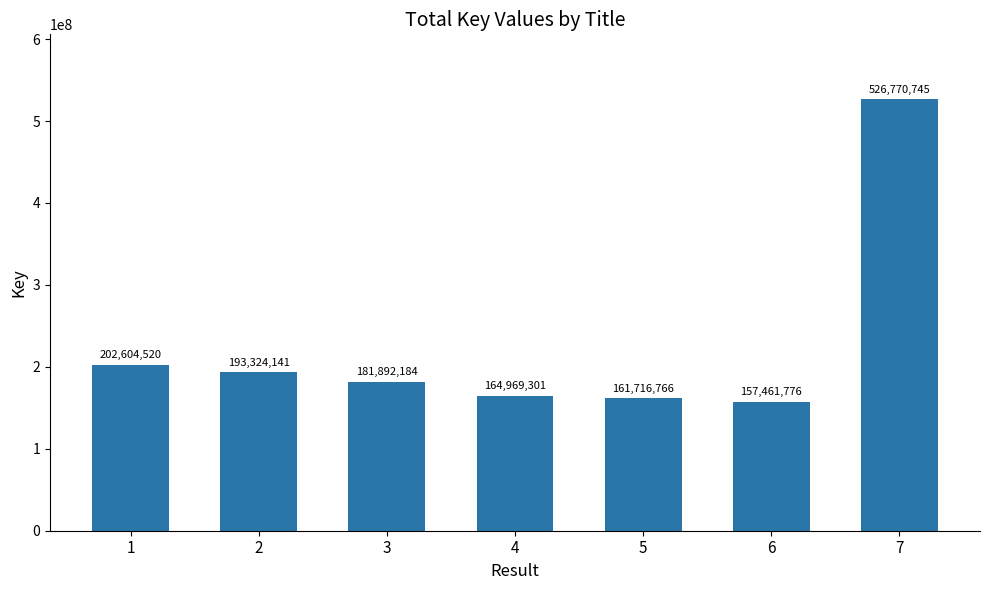

Is it true that the value at 7 is 526770745?

True